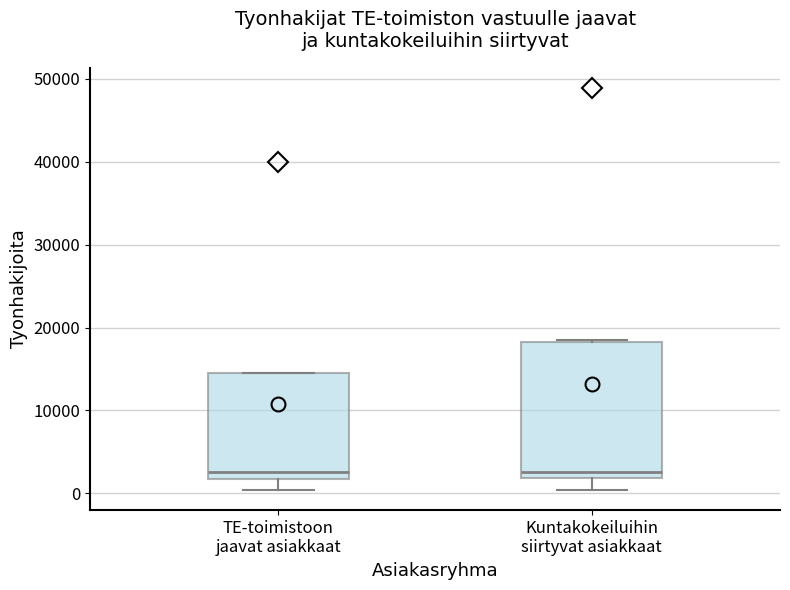

Which box is the tallest, from its lower edge to its upper edge?

Kuntakokeiluihin siirtyvat asiakkaat